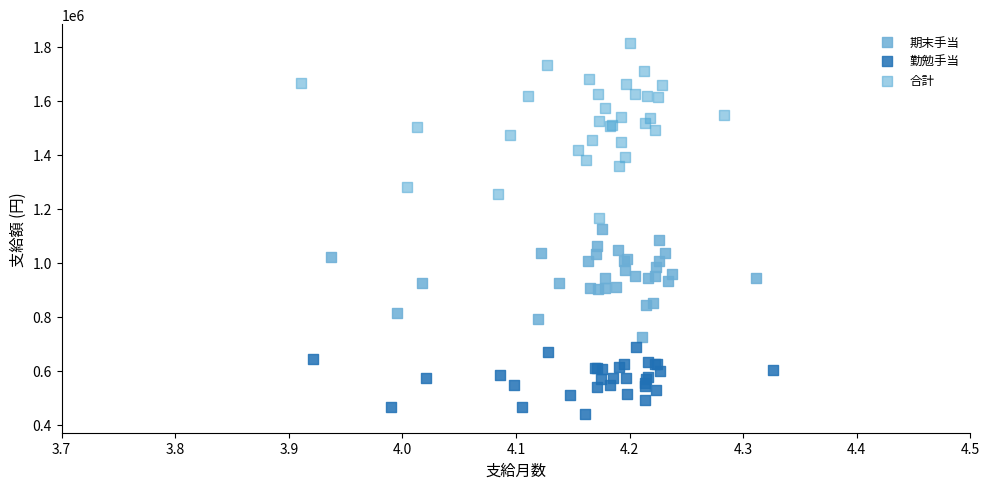

Which series contains the highest Y value?

合計